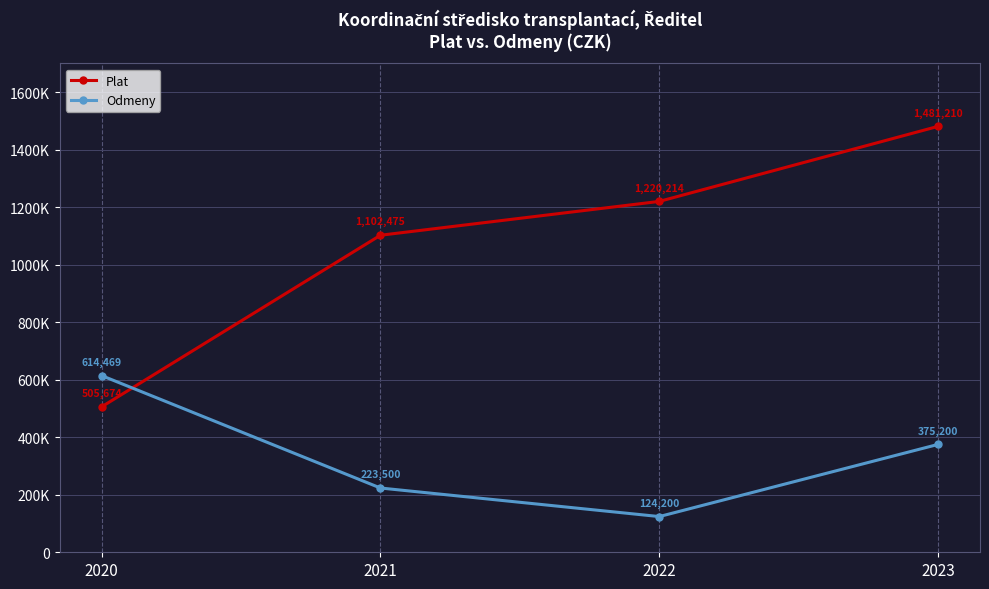

Is this an area chart (filled region under the line)?

No